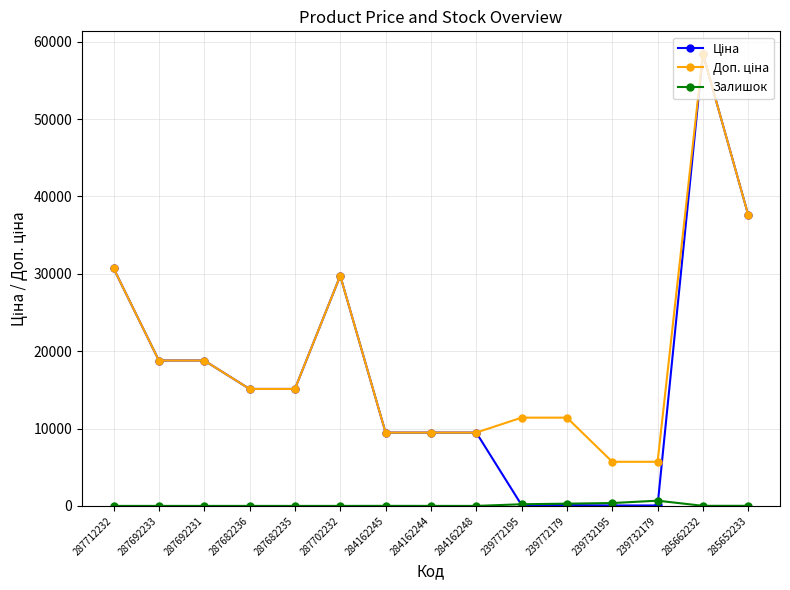

At how many categories does at least one series exceed 16703?

6